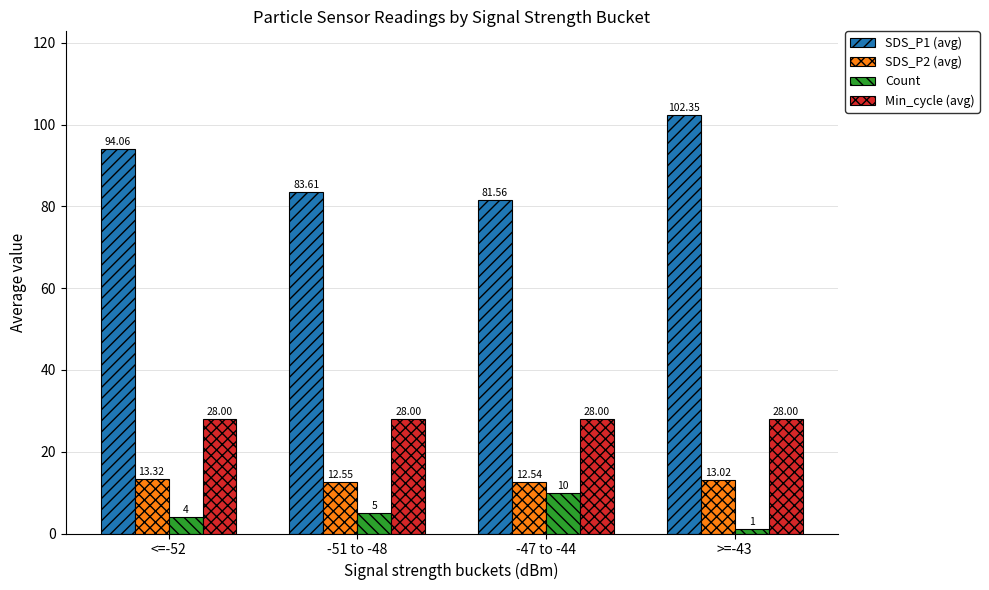

How many data points in Count are less than 5?

2